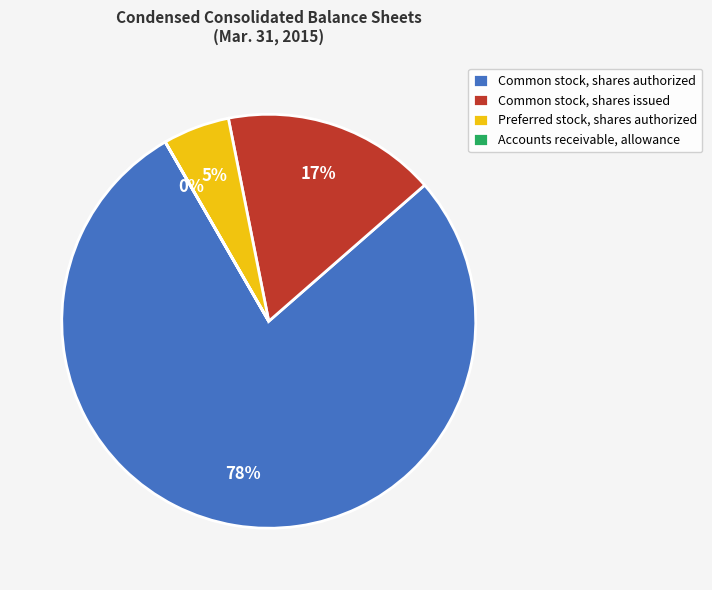

The Common stock, shares authorized slice represents 70% of the pie. True or false?

False